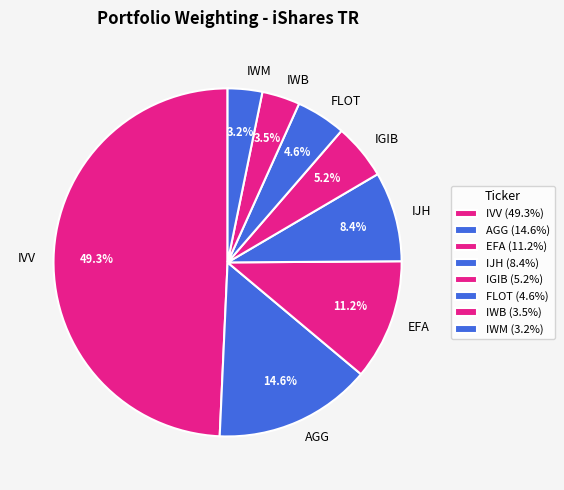

What percentage is the IGIB slice, to the nearest percent?

5%